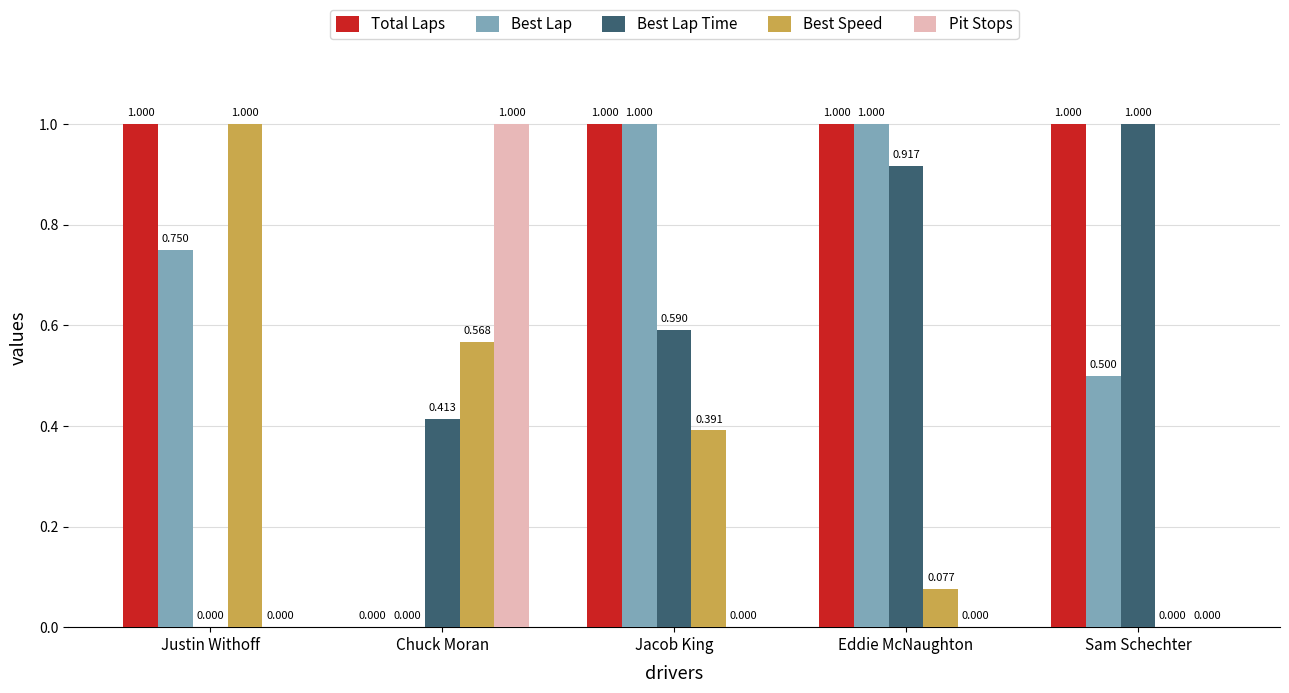

Where is Best Lap Time nearest to the value 0?

Justin Withoff